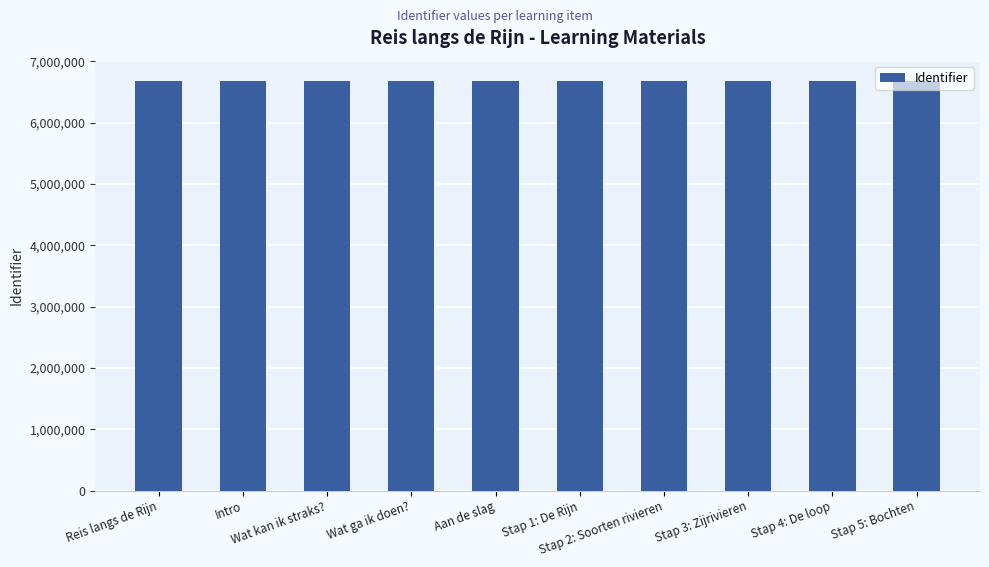

What is the difference between the maximum and minimum values?

39